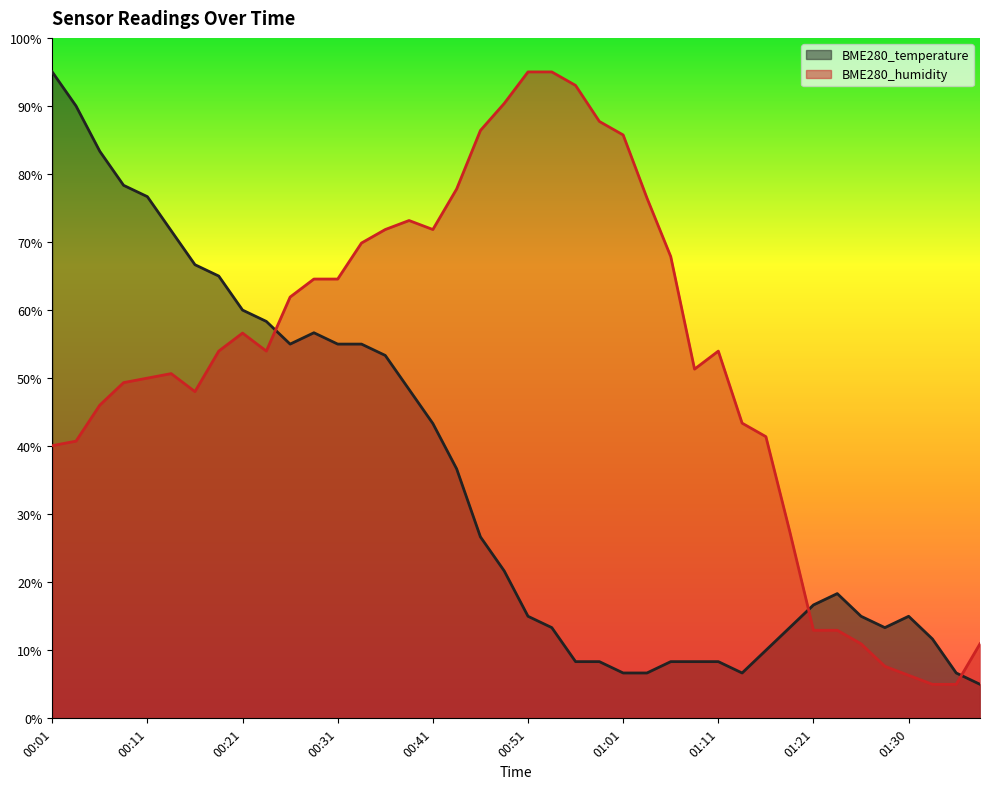

What is the difference between the maximum and minimum values in the BME280_temperature series?

90.0